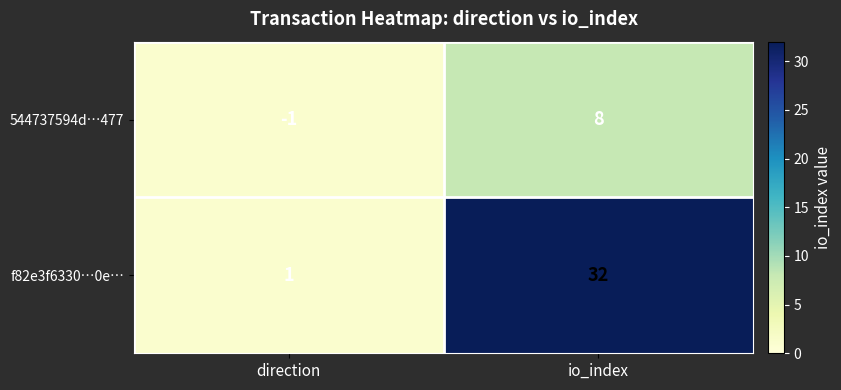

At how many categories does at least one series exceed 3?

1